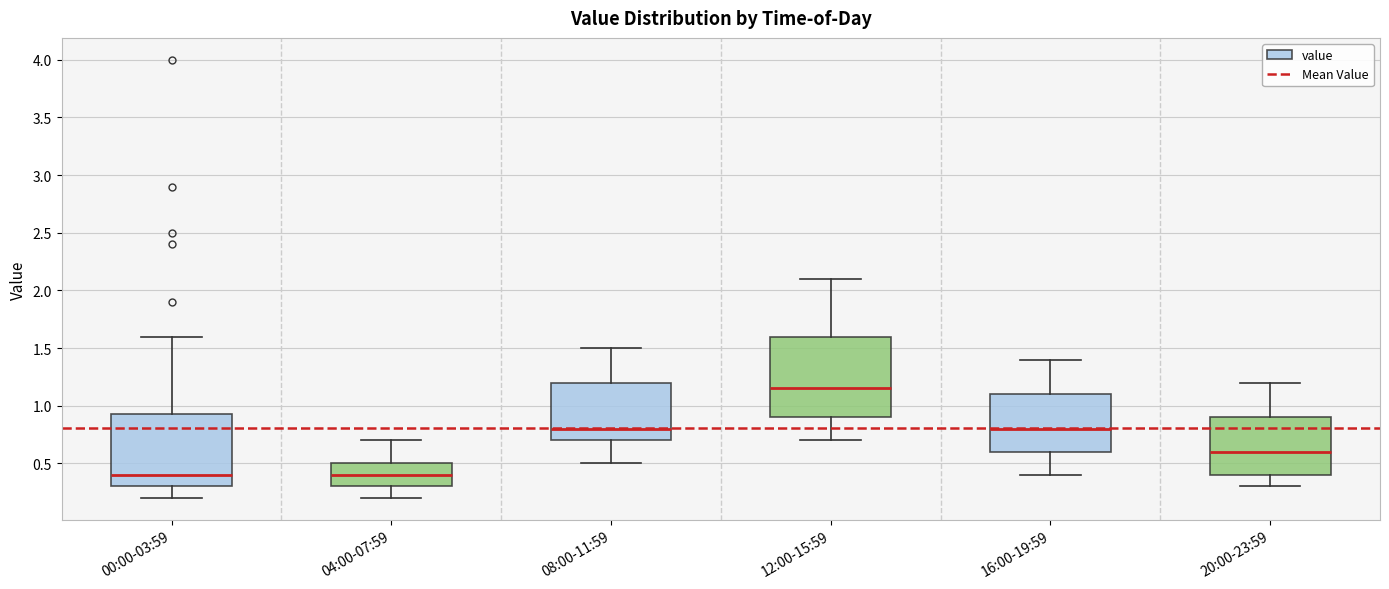

Reading left to right, transcribe this box plot: for each box, give where its median line is, the range the box spans, and where its two whiskers end, as read against the y-axis. The values are not printed on the chart, so give them approximately, as read against the axis.

00:00-03:59: median 0.40, box 0.30 to 0.95, whiskers 0.20 to 1.60
04:00-07:59: median 0.40, box 0.30 to 0.50, whiskers 0.20 to 0.70
08:00-11:59: median 0.80, box 0.70 to 1.20, whiskers 0.50 to 1.50
12:00-15:59: median 1.15, box 0.90 to 1.60, whiskers 0.70 to 2.10
16:00-19:59: median 0.80, box 0.60 to 1.10, whiskers 0.40 to 1.40
20:00-23:59: median 0.60, box 0.40 to 0.90, whiskers 0.30 to 1.20